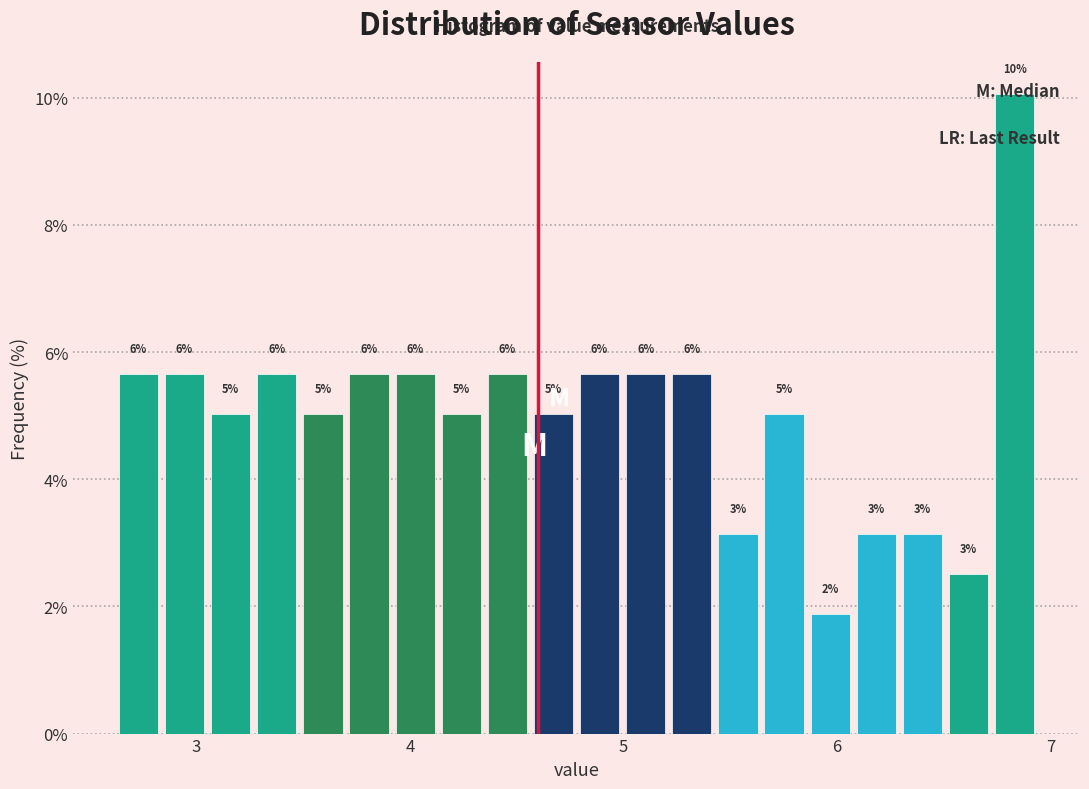

Around what value on the x-axis is the tallest bar? Give the approximate position of its centre, as read against the axis.

6.8